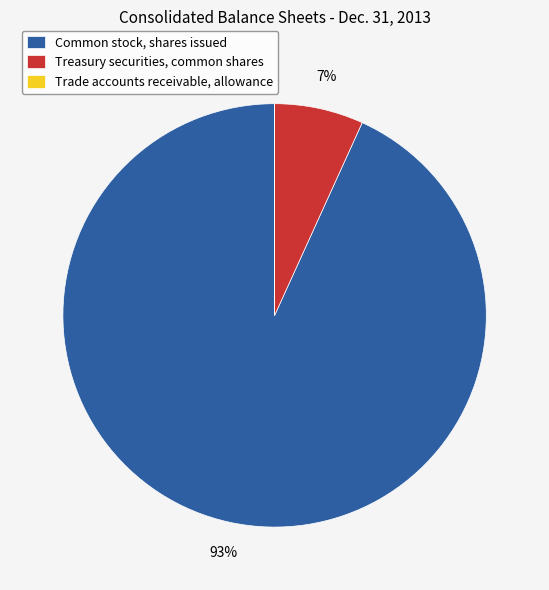

Is it true that Common stock, shares issued is 99% of the pie?

False